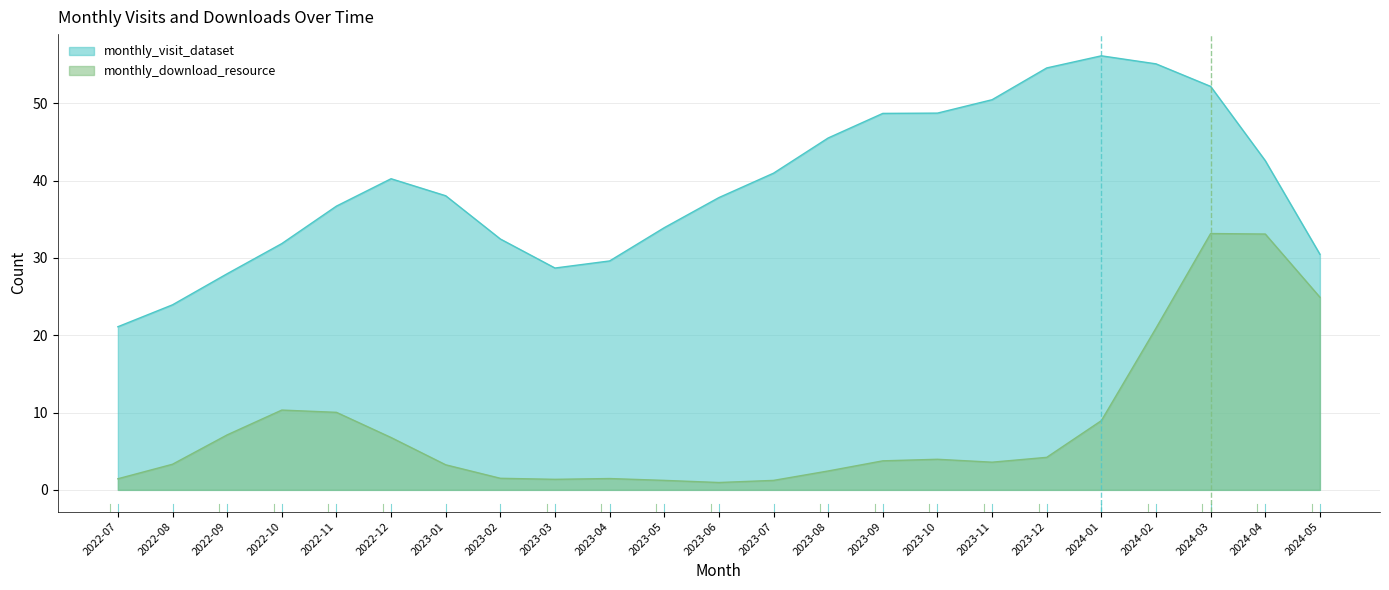

What is the sum of the monthly_visit_dataset values at 2022-08 and 2022-12?

64.2